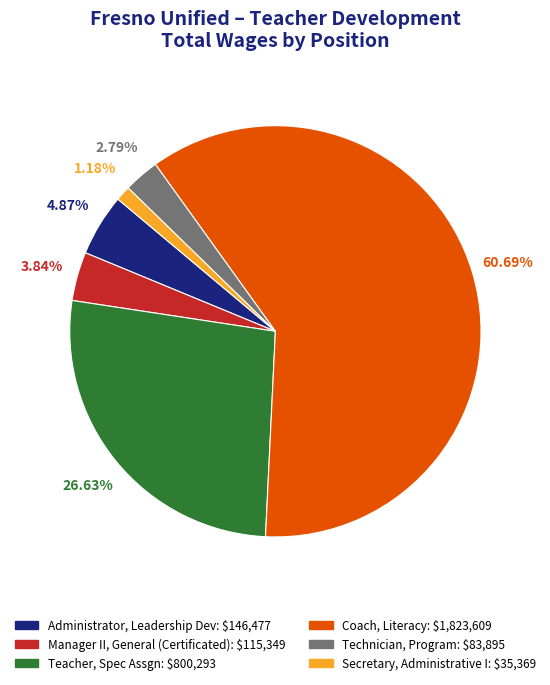

To the nearest percent, what portion does Technician, Program represent?

3%